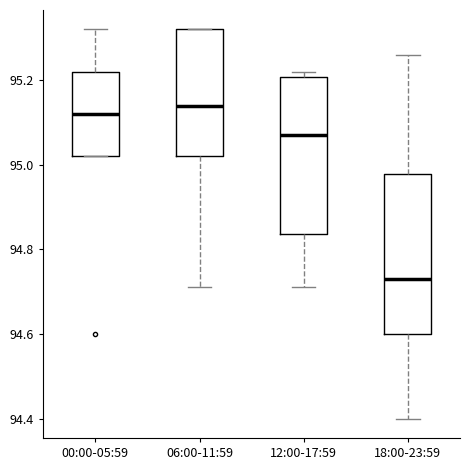

Reading left to right, transcribe this box plot: for each box, give where its median line is, the range the box spans, and where its two whiskers end, as read against the y-axis. The values are not printed on the chart, so give them approximately, as read against the axis.

00:00-05:59: median 95.12, box 95.02 to 95.22, whiskers 95.02 to 95.32
06:00-11:59: median 95.14, box 95.02 to 95.32, whiskers 94.72 to 95.32
12:00-17:59: median 95.08, box 94.84 to 95.20, whiskers 94.72 to 95.22
18:00-23:59: median 94.74, box 94.60 to 94.98, whiskers 94.40 to 95.26